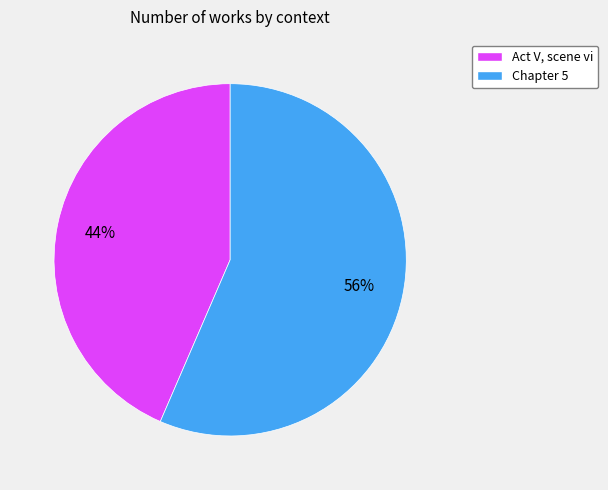

Does any single category account for the majority?

Yes